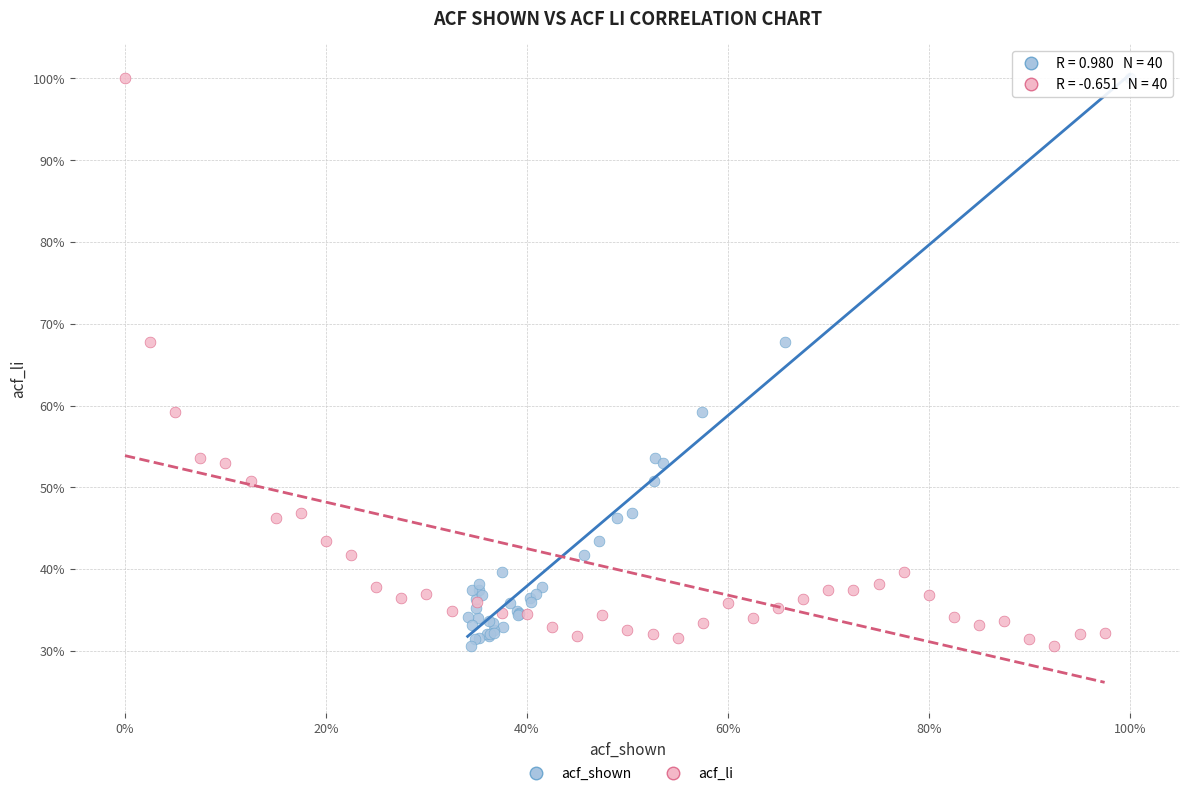

What are all the series names shown in the legend?

acf_shown, acf_li